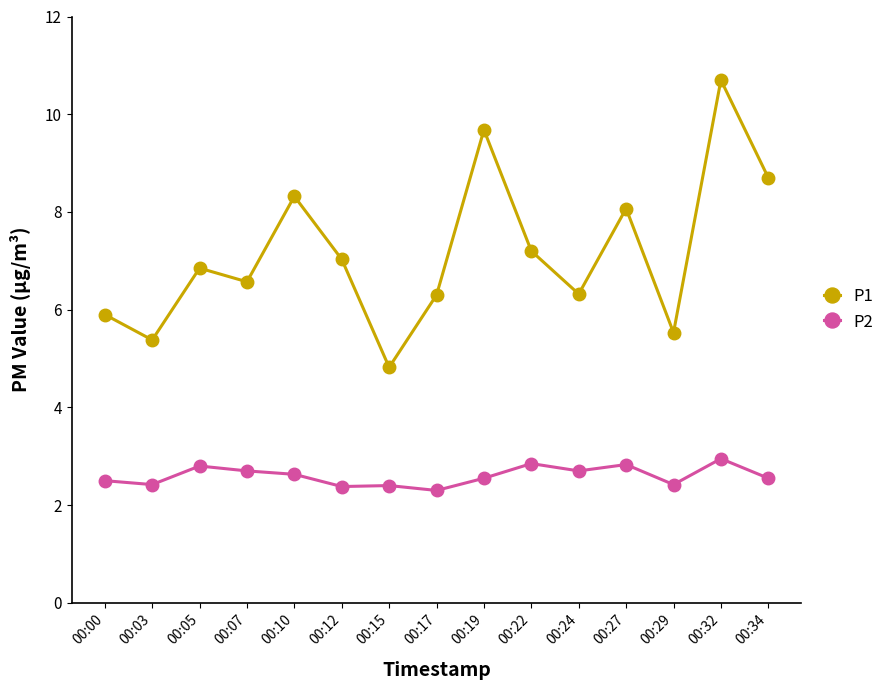

How many series are shown in this chart?

2